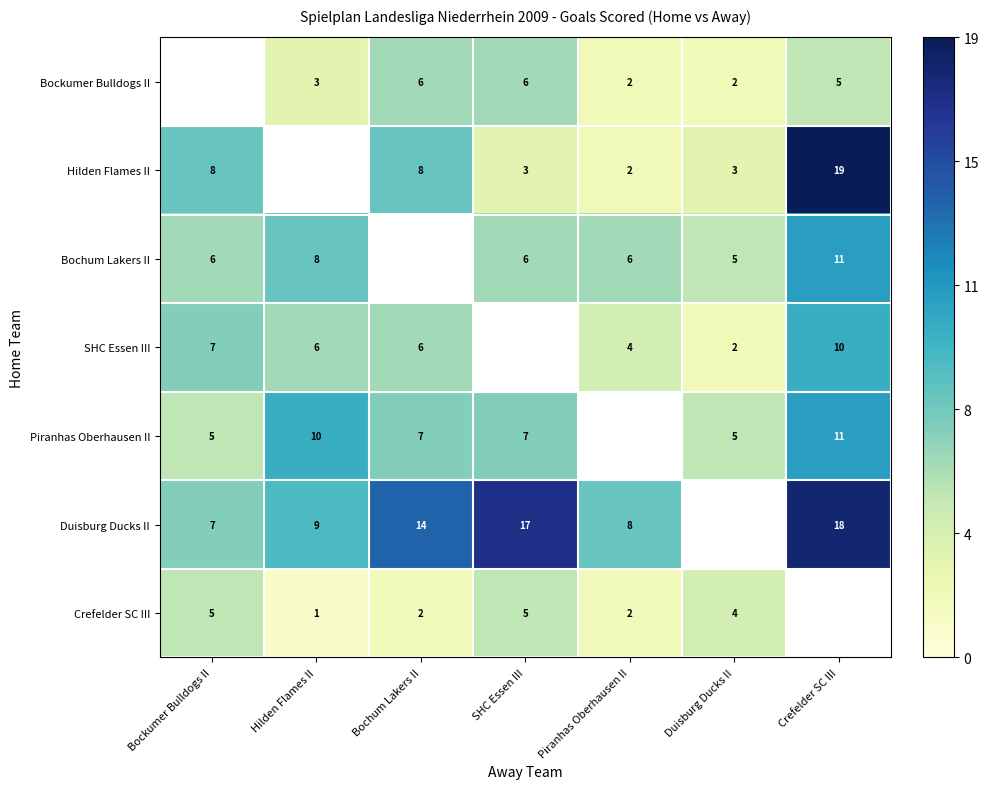

Is the value of Piranhas Oberhausen II at Crefelder SC III greater than the value of Crefelder SC III at Duisburg Ducks II?

Yes